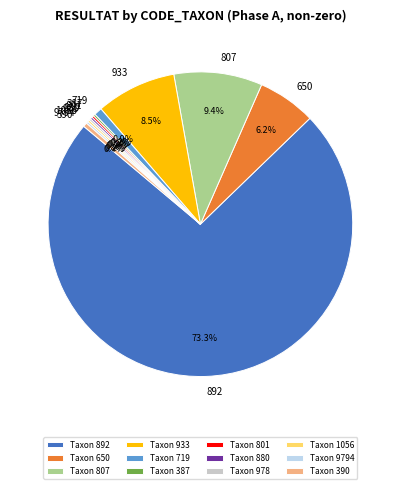

What is the ratio of the value at 933 to the value at 390?

20.0